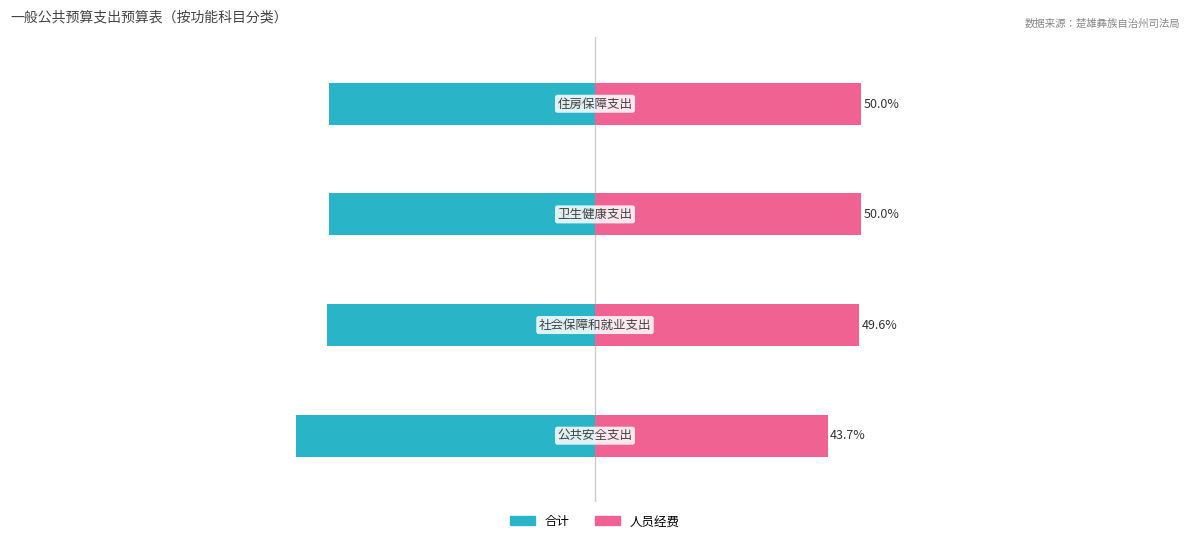

What is the value of the 合计 bar at the 1st from the left?

-56.3